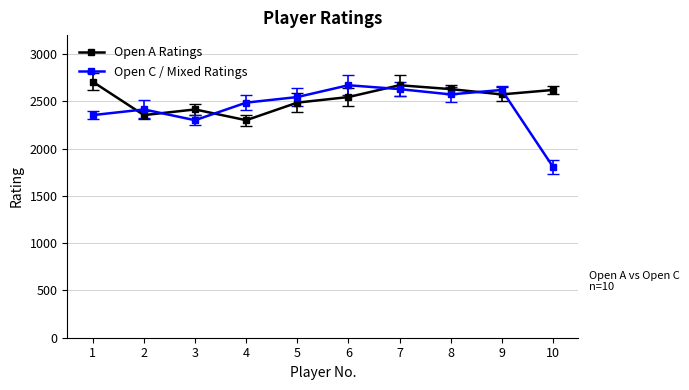

Which series has the largest range (max minus min)?

Open C / Mixed Ratings